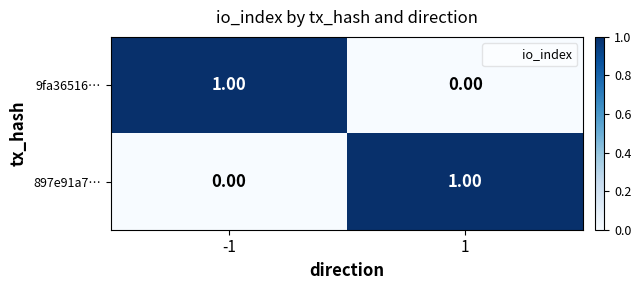

At -1, list the series in order from largest to smallest.

9fa36516…, 897e91a7…